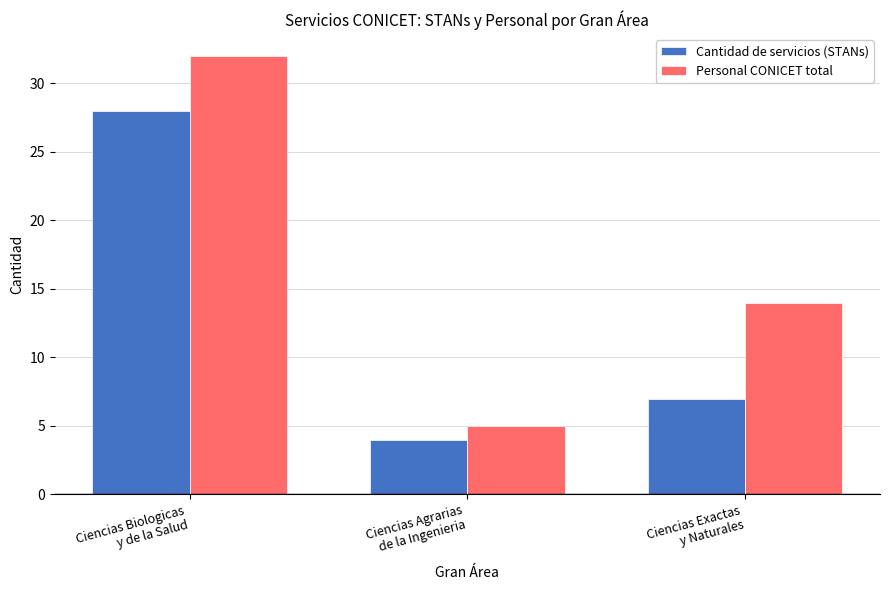

Which series has the largest range (max minus min)?

Personal CONICET total